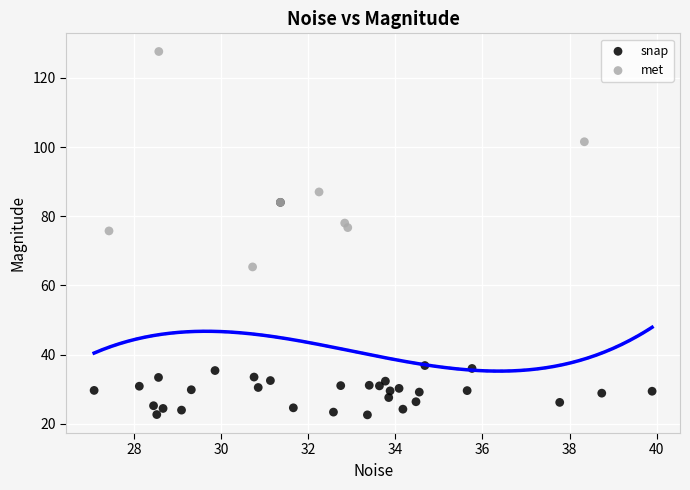

Which series contains the lowest Y value?

snap